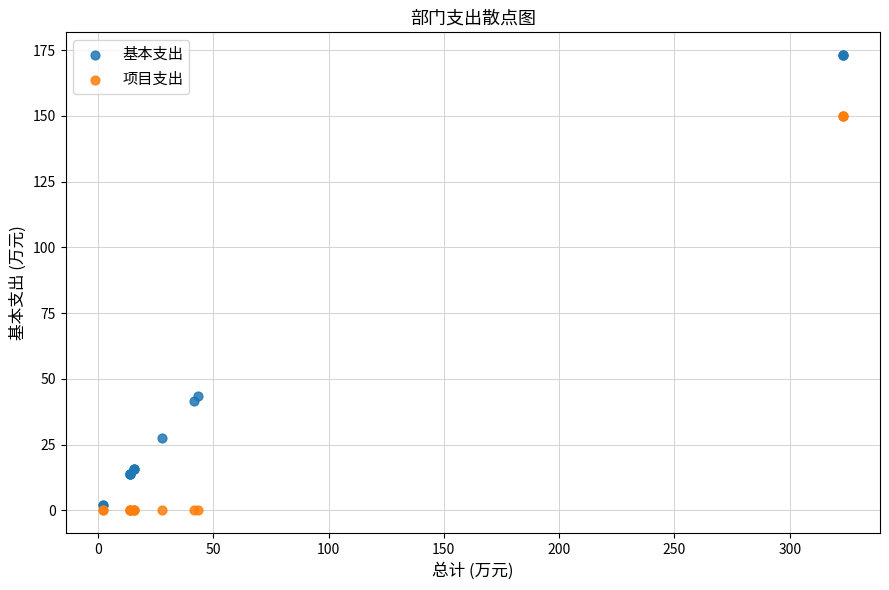

What are all the series names shown in the legend?

基本支出, 项目支出